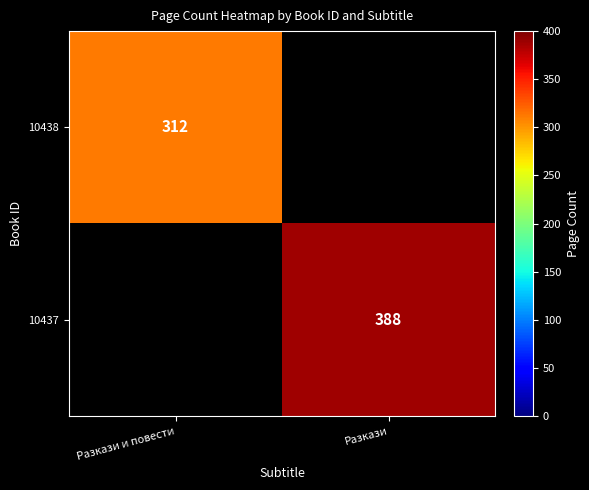

True or false: 10437 has a value of 532 at Разкази.

False